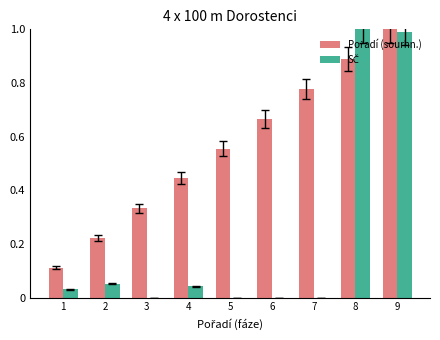

At which category is the sum across all series the highest?

9